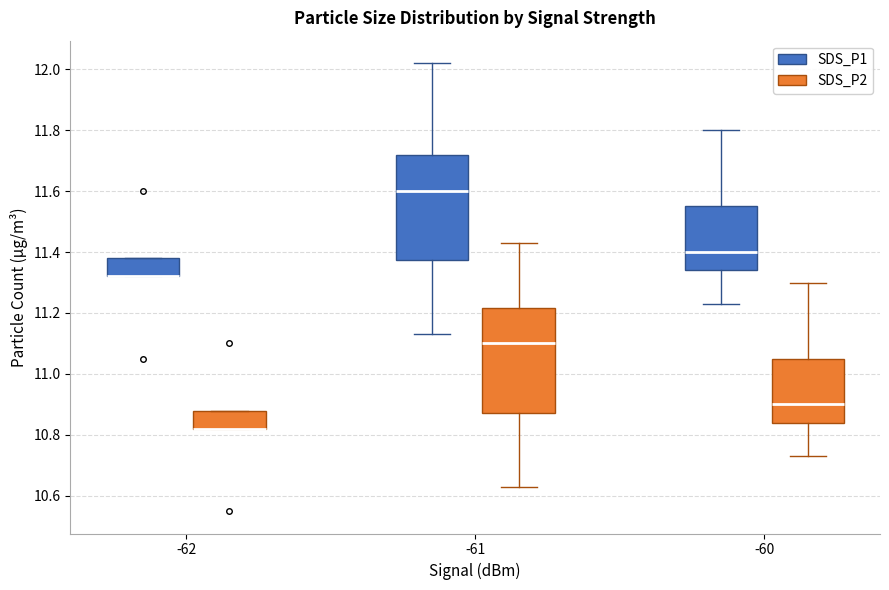

Where is the upper edge of the box for -62 (SDS_P1) on the y-axis? The values are not printed on the chart, so give them approximately, as read against the axis.

11.38